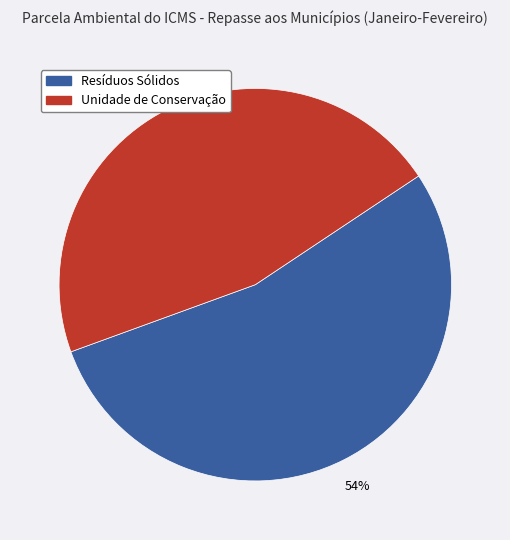

Which slice is the smallest?

Unidade de Conservação